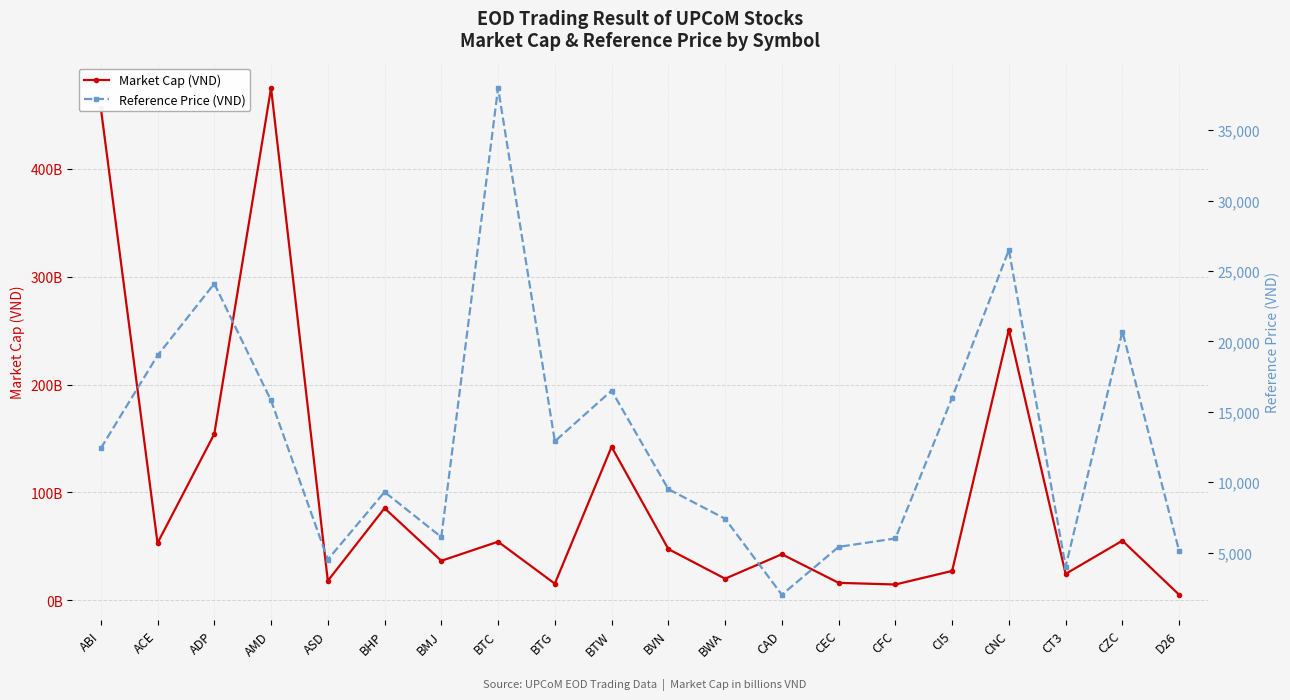

What is the difference between the maximum and minimum values in the Market Cap (VND) series?

469950000000